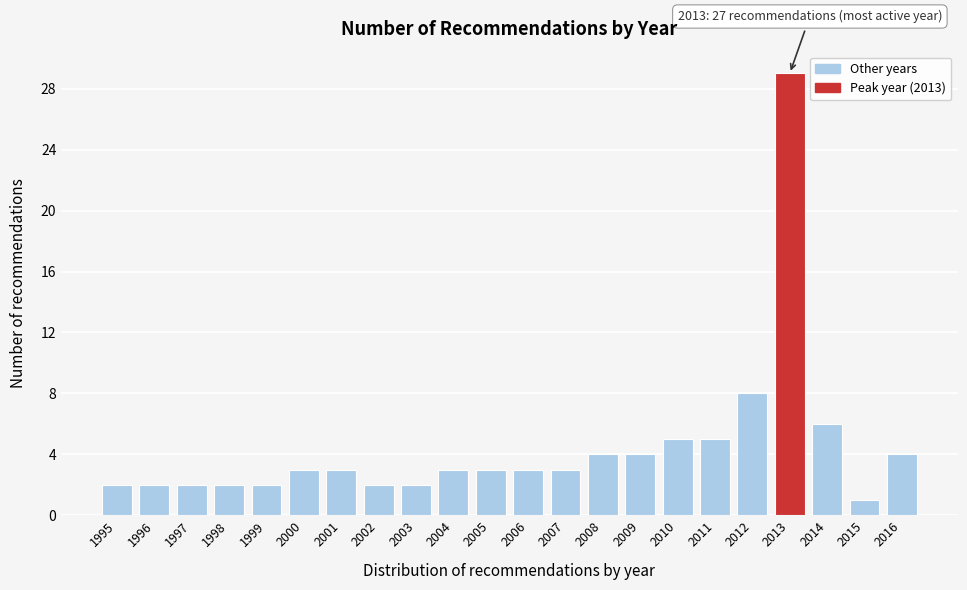

Reading left to right, what are all the values shown in this chart?

2	2	2	2	2	3	3	2	2	3	3	3	3	4	4	5	5	8	29	6	1	4